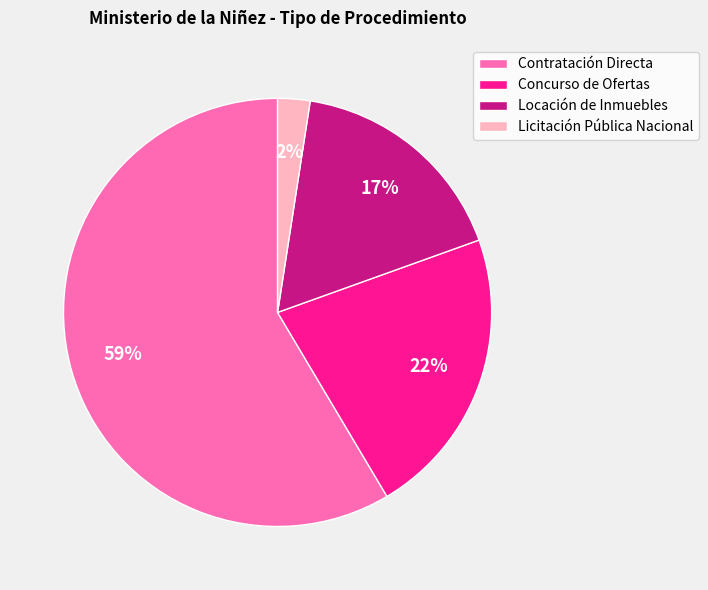

Which category has the smallest portion of the pie?

Licitación Pública Nacional